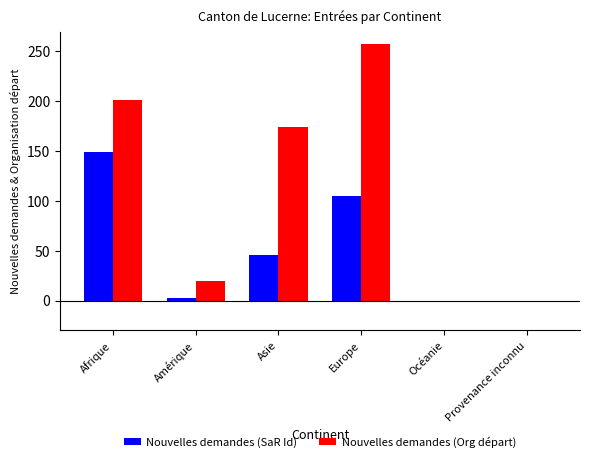

What value does the Nouvelles demandes (SaR Id) series have at Afrique?

149